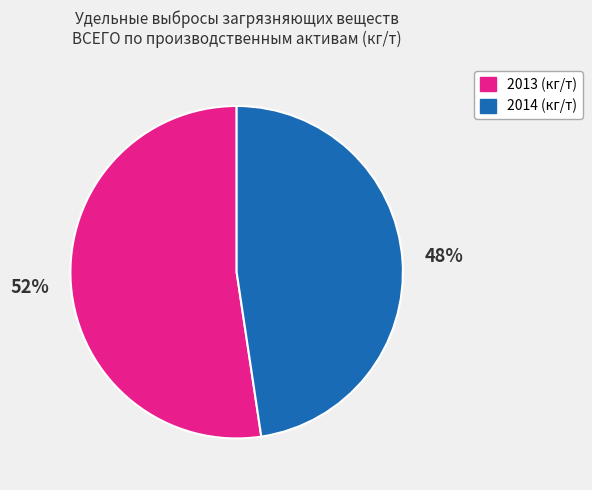

To the nearest percent, what is the average slice percentage?

50%